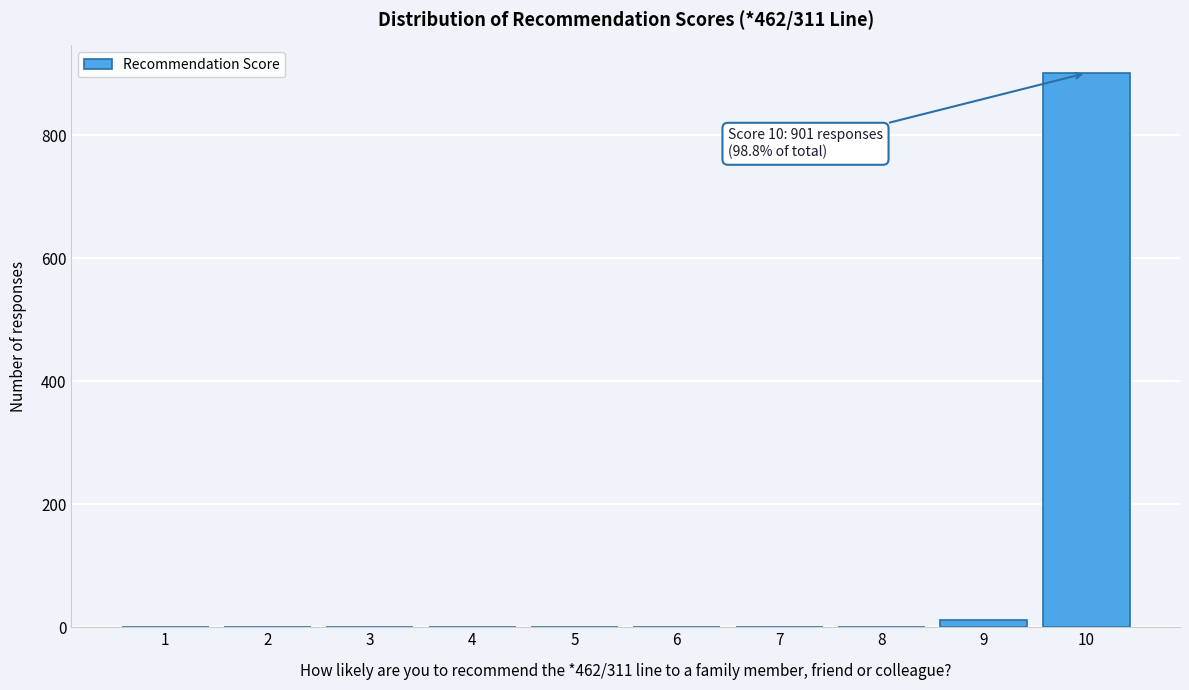

Reading right to left, transcribe all the data shown in this chart.

10=901	9=11	8=0	7=0	6=0	5=0	4=0	3=0	2=0	1=0